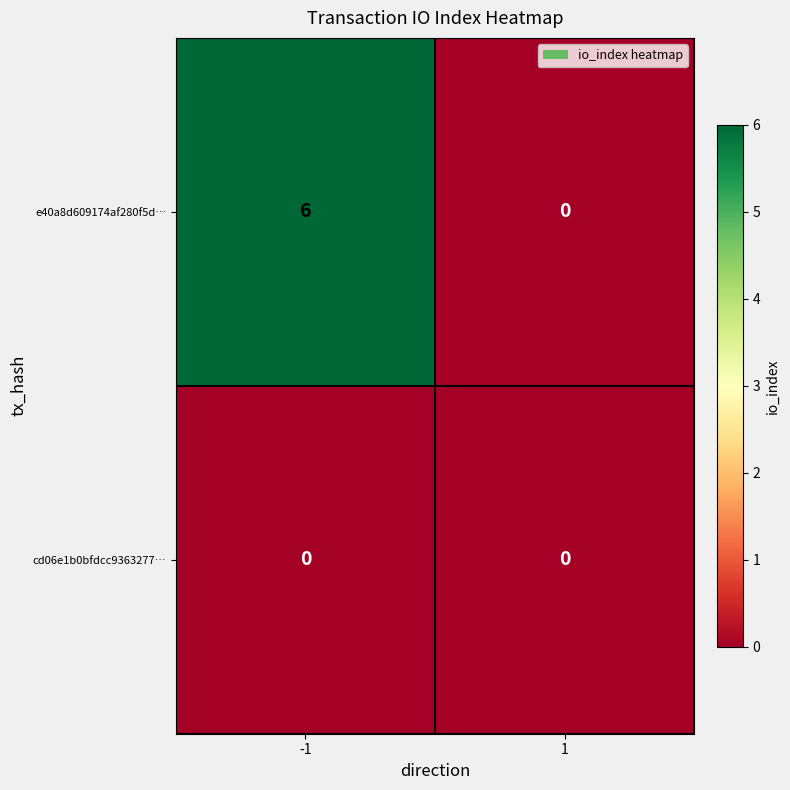

What is the spread (max minus min) of values at -1?

6